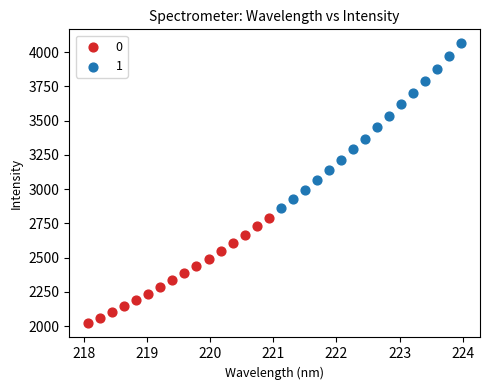

Which series has the largest Y range (max minus min)?

1